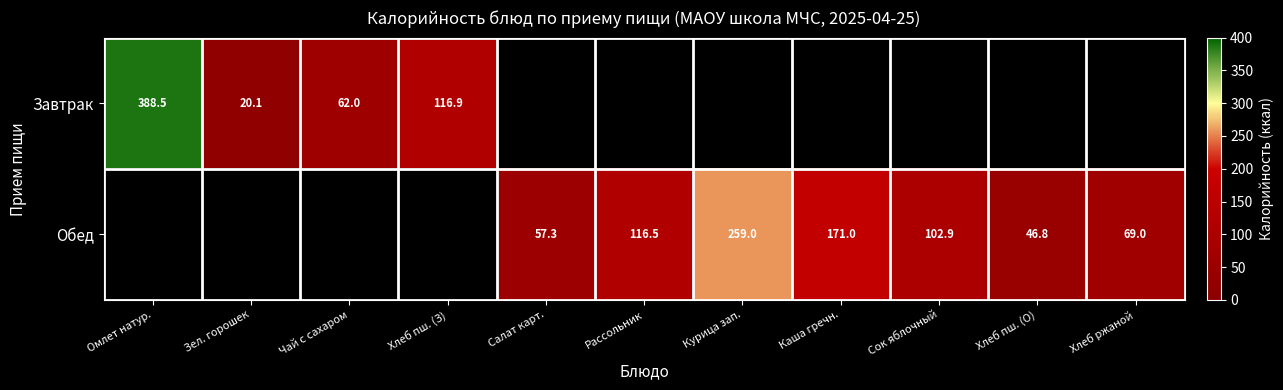

How many series are shown in this chart?

2